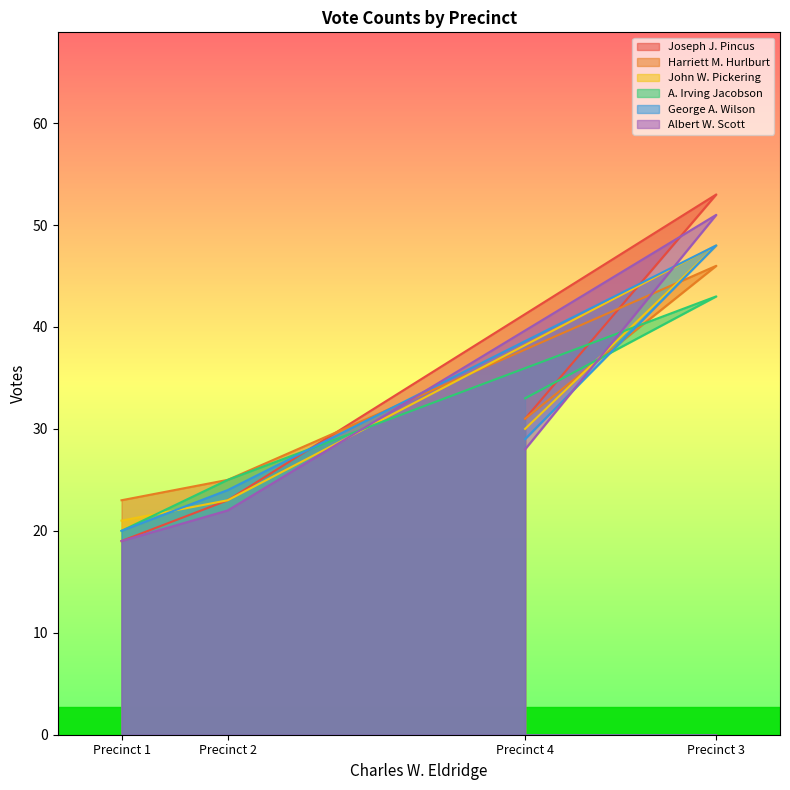

The A. Irving Jacobson series shows 9 at Precinct 1. True or false?

False